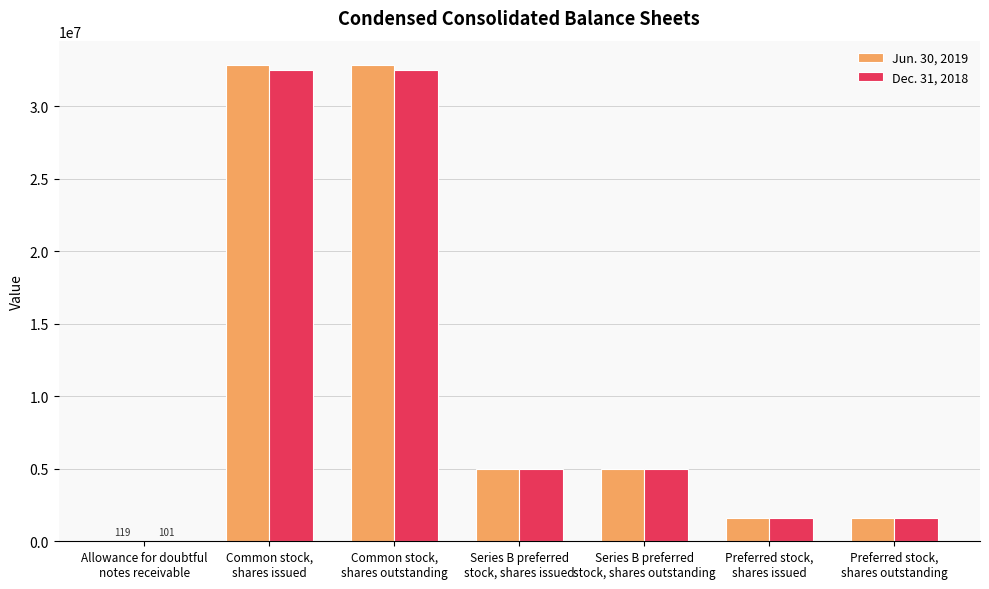

What is the sum of the Jun. 30, 2019 values at Preferred stock,
shares issued and Preferred stock,
shares outstanding?

3200000